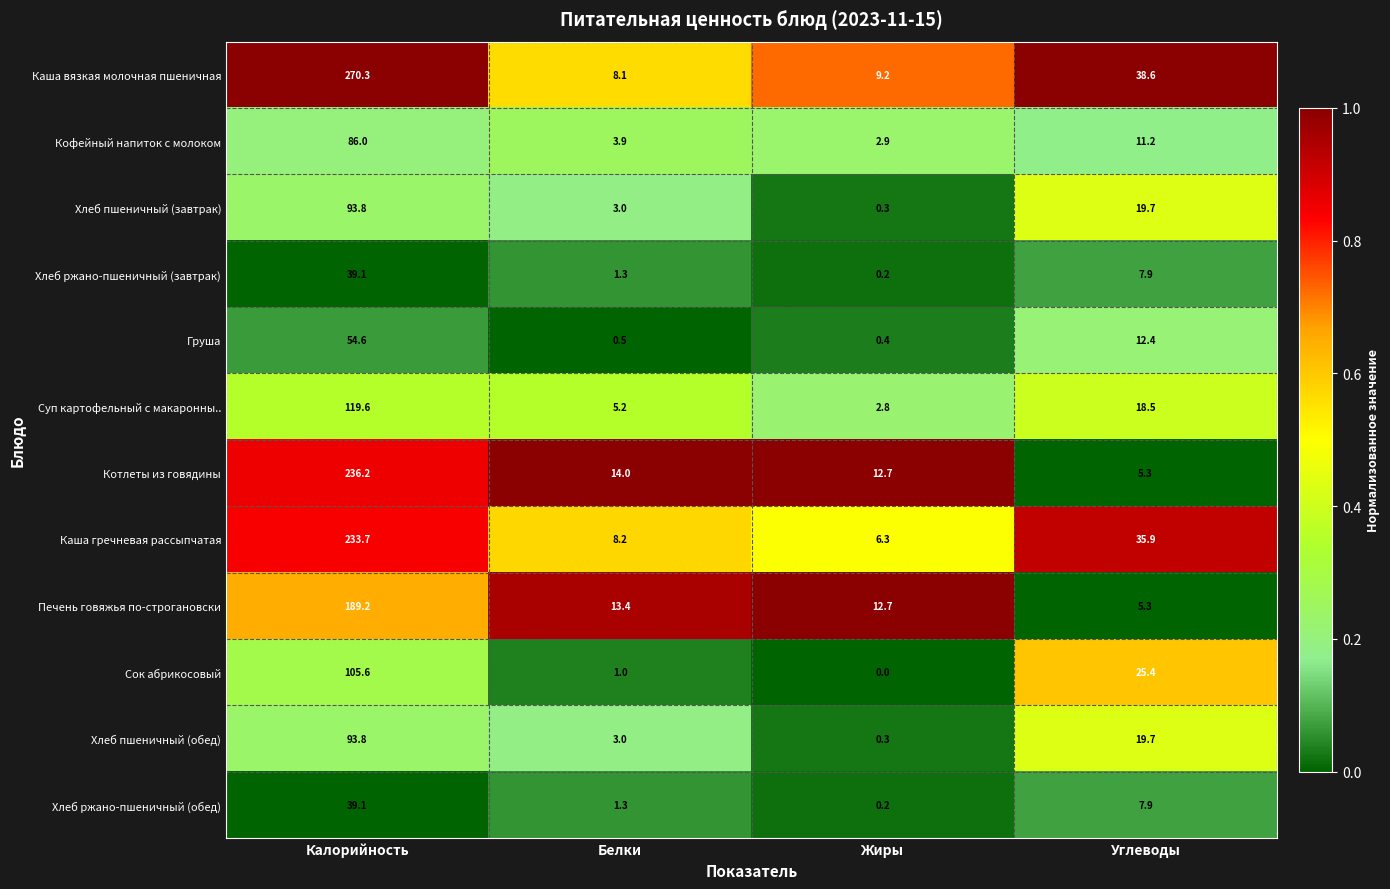

Which category has the highest value across all series?

Калорийность